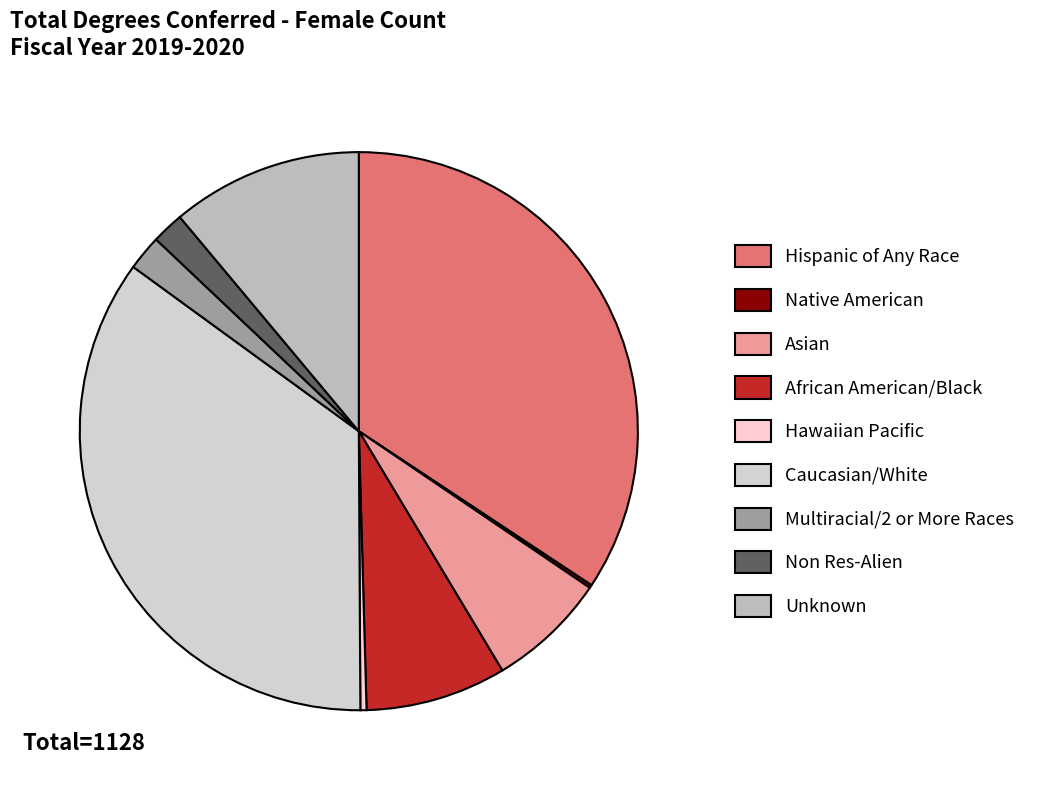

Does Caucasian/White account for over 50% of the chart?

No